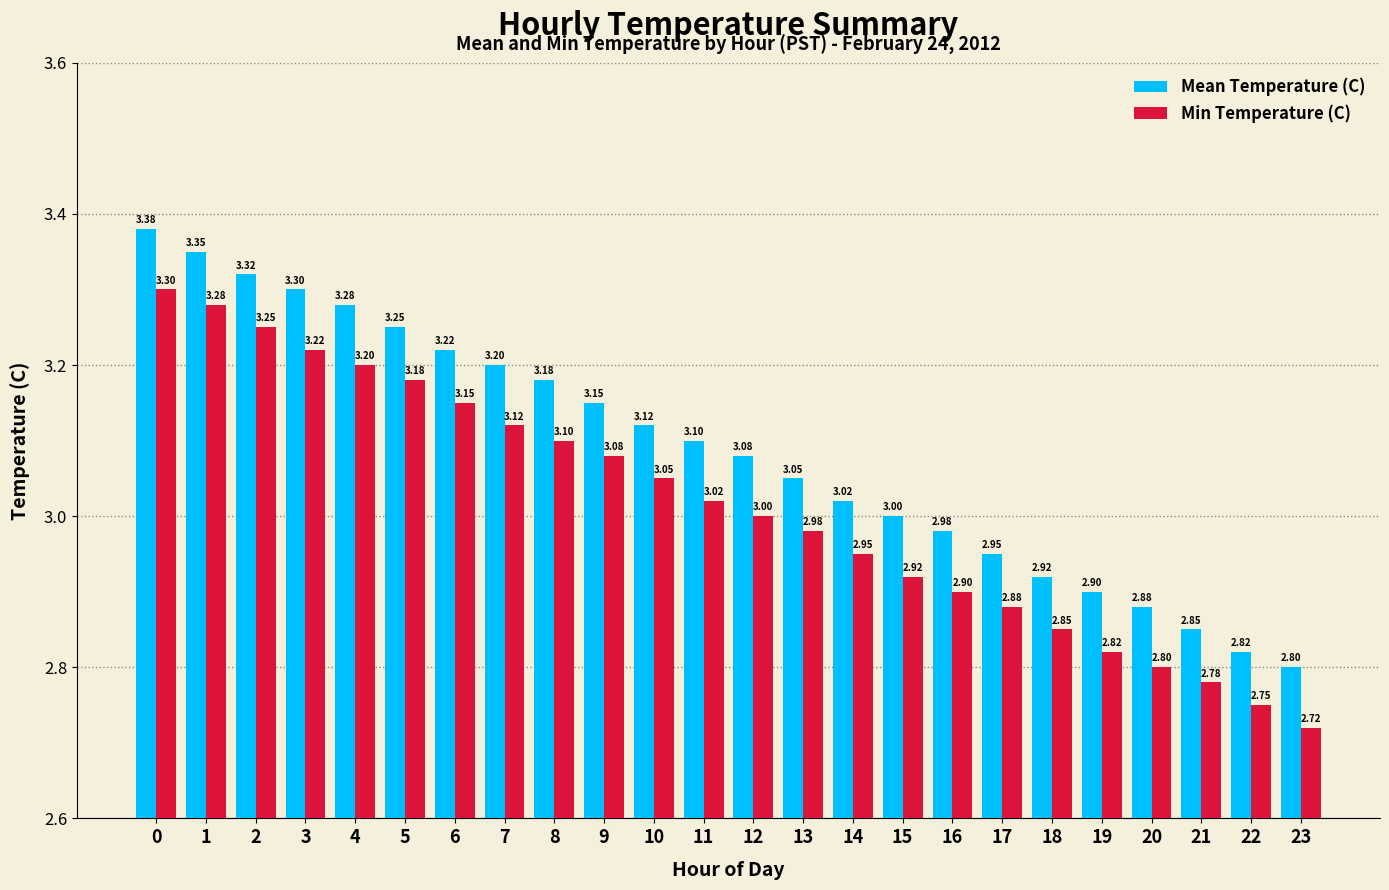

Which series has the largest total across all categories?

Mean Temperature (C)